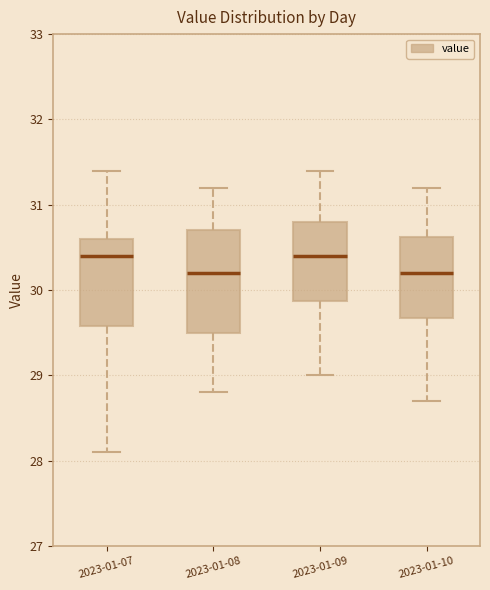

Reading left to right, transcribe this box plot: for each box, give where its median line is, the range the box spans, and where its two whiskers end, as read against the y-axis. The values are not printed on the chart, so give them approximately, as read against the axis.

2023-01-07: median 30.4, box 29.6 to 30.6, whiskers 28.1 to 31.4
2023-01-08: median 30.2, box 29.5 to 30.7, whiskers 28.8 to 31.2
2023-01-09: median 30.4, box 29.9 to 30.8, whiskers 29.0 to 31.4
2023-01-10: median 30.2, box 29.7 to 30.6, whiskers 28.7 to 31.2